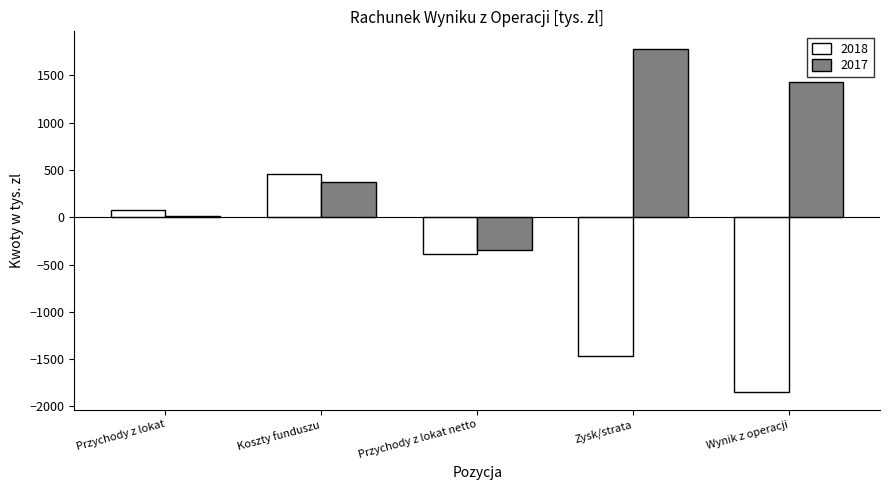

What is the greatest value displayed?

1785